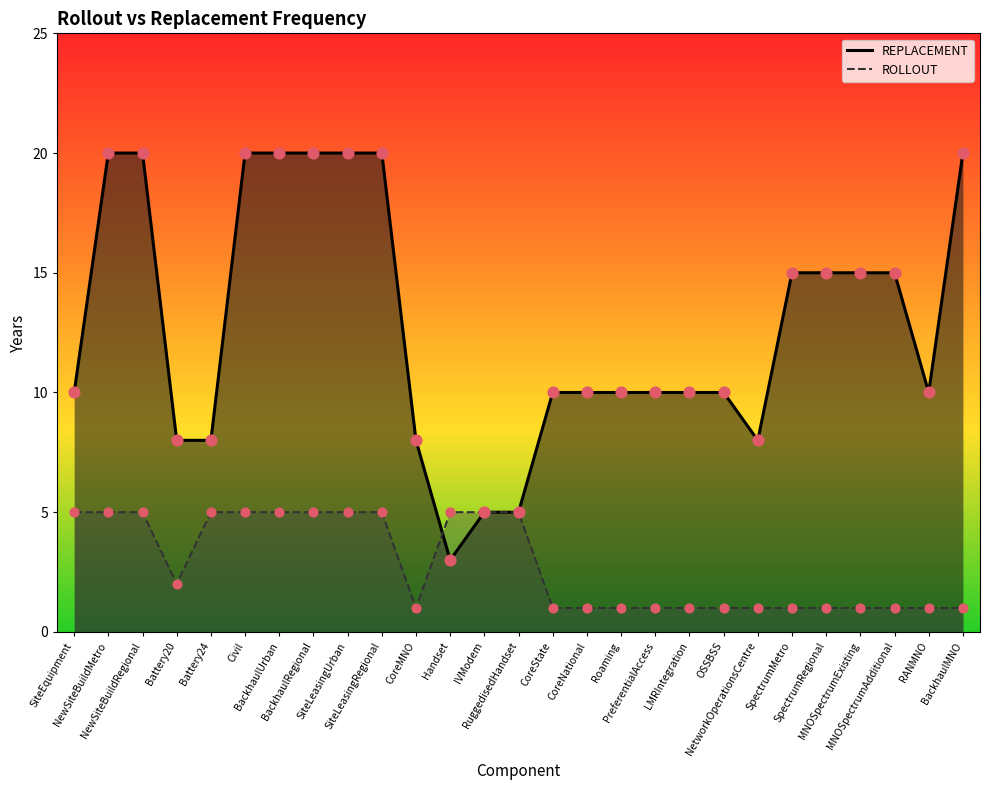

Which series has the largest Y range (max minus min)?

REPLACEMENT